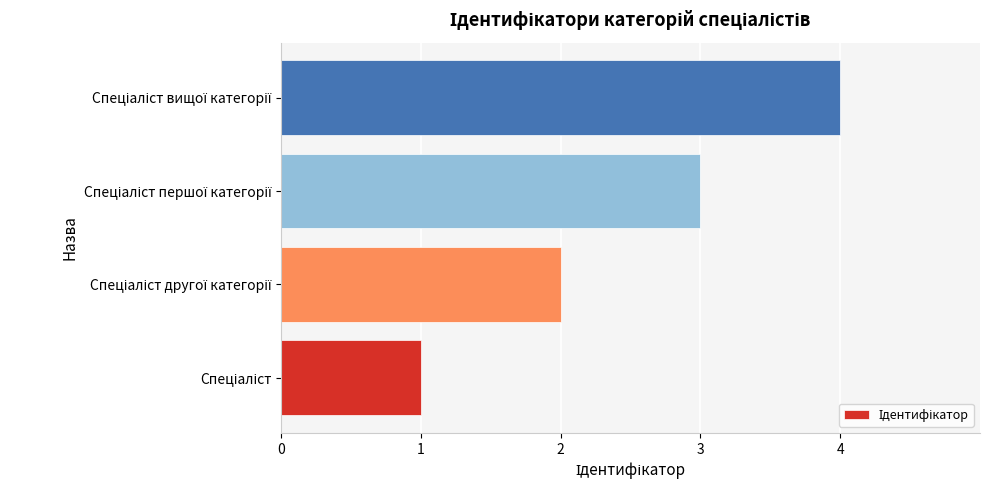

What is the maximum value shown in the chart?

4